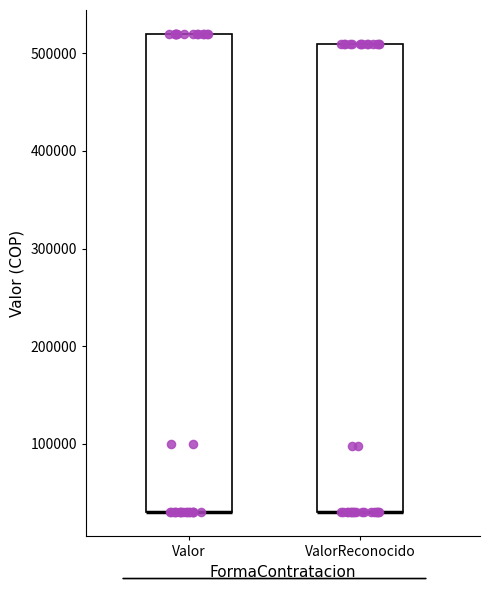

Reading left to right, read every box against the y-axis: the position of its median line, the range the box covers, and the ends of its whiskers. The values are not printed on the chart, so give them approximately, as read against the axis.

Valor: median 30000 (drawn on the box's lower edge), box 30000 to 520000, whiskers 30000 to 520000
ValorReconocido: median 30000 (drawn on the box's lower edge), box 30000 to 510000, whiskers 30000 to 510000